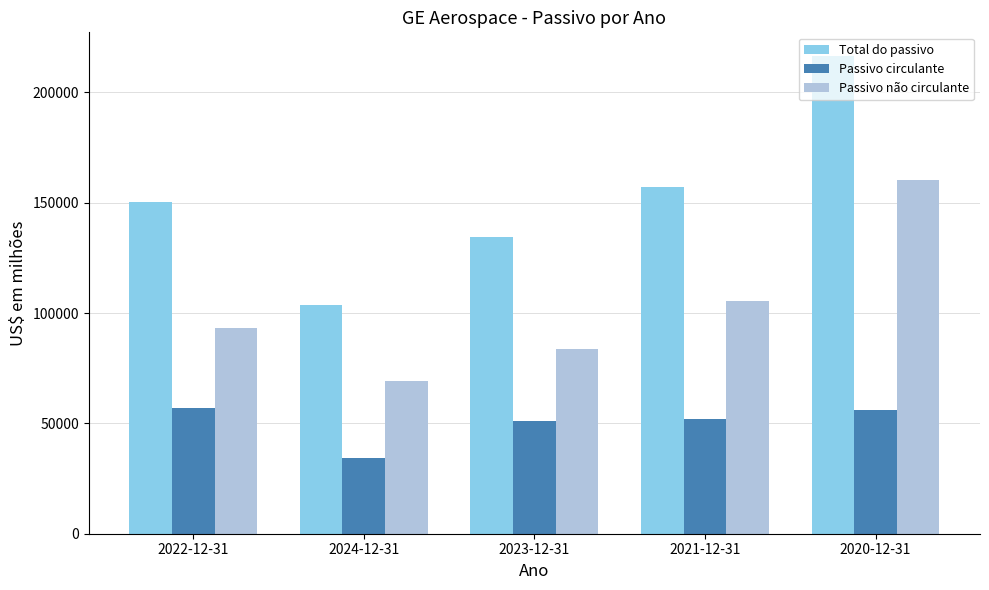

Is it true that Passivo circulante equals 51953 at 2021-12-31?

True